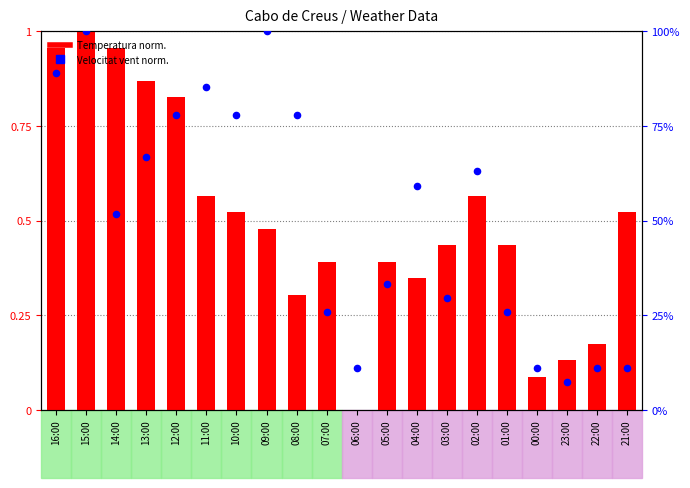

Which series reaches the maximum Y coordinate?

Temperatura norm.